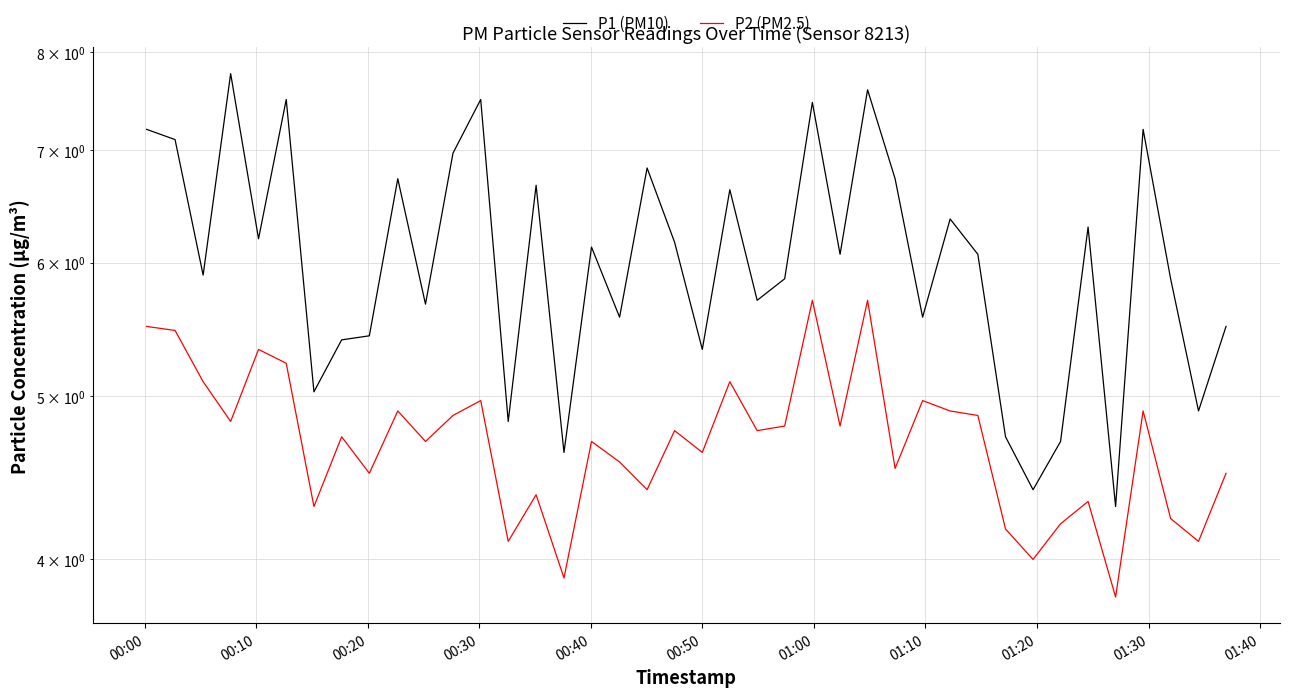

What is the average value of the P1 (PM10) series?

6.1